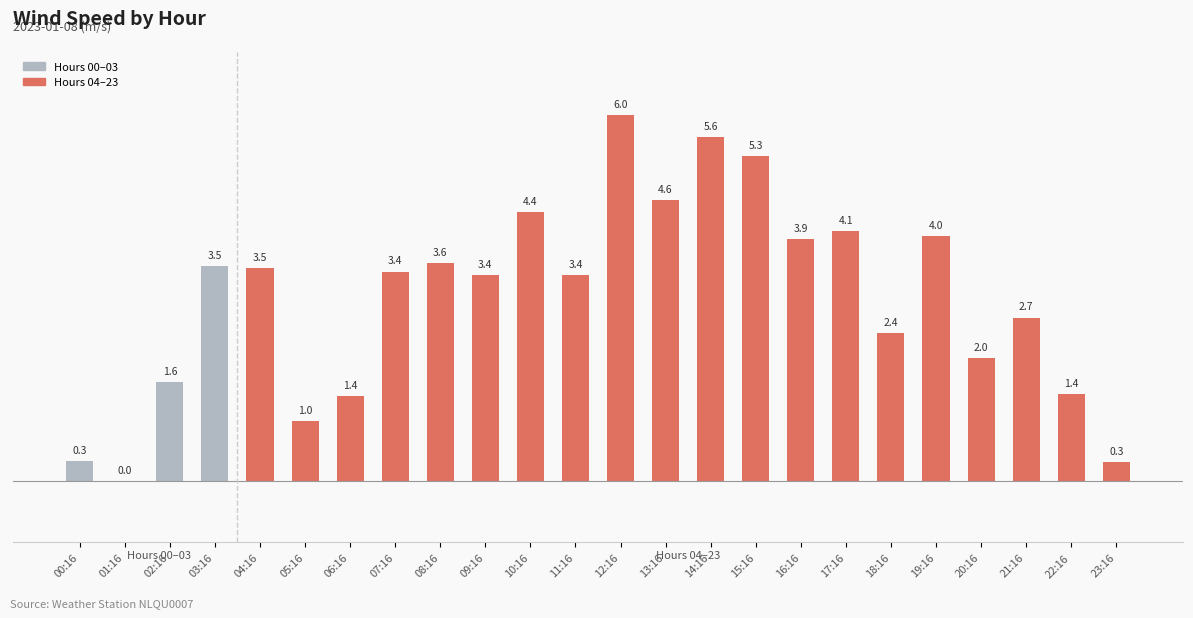

Reading left to right, extract all data points from this chart.

00:16=0.3	01:16=0.0	02:16=1.6	03:16=3.5	04:16=3.5	05:16=1.0	06:16=1.4	07:16=3.4	08:16=3.6	09:16=3.4	10:16=4.4	11:16=3.4	12:16=6.0	13:16=4.6	14:16=5.6	15:16=5.3	16:16=3.9	17:16=4.1	18:16=2.4	19:16=4.0	20:16=2.0	21:16=2.7	22:16=1.4	23:16=0.3